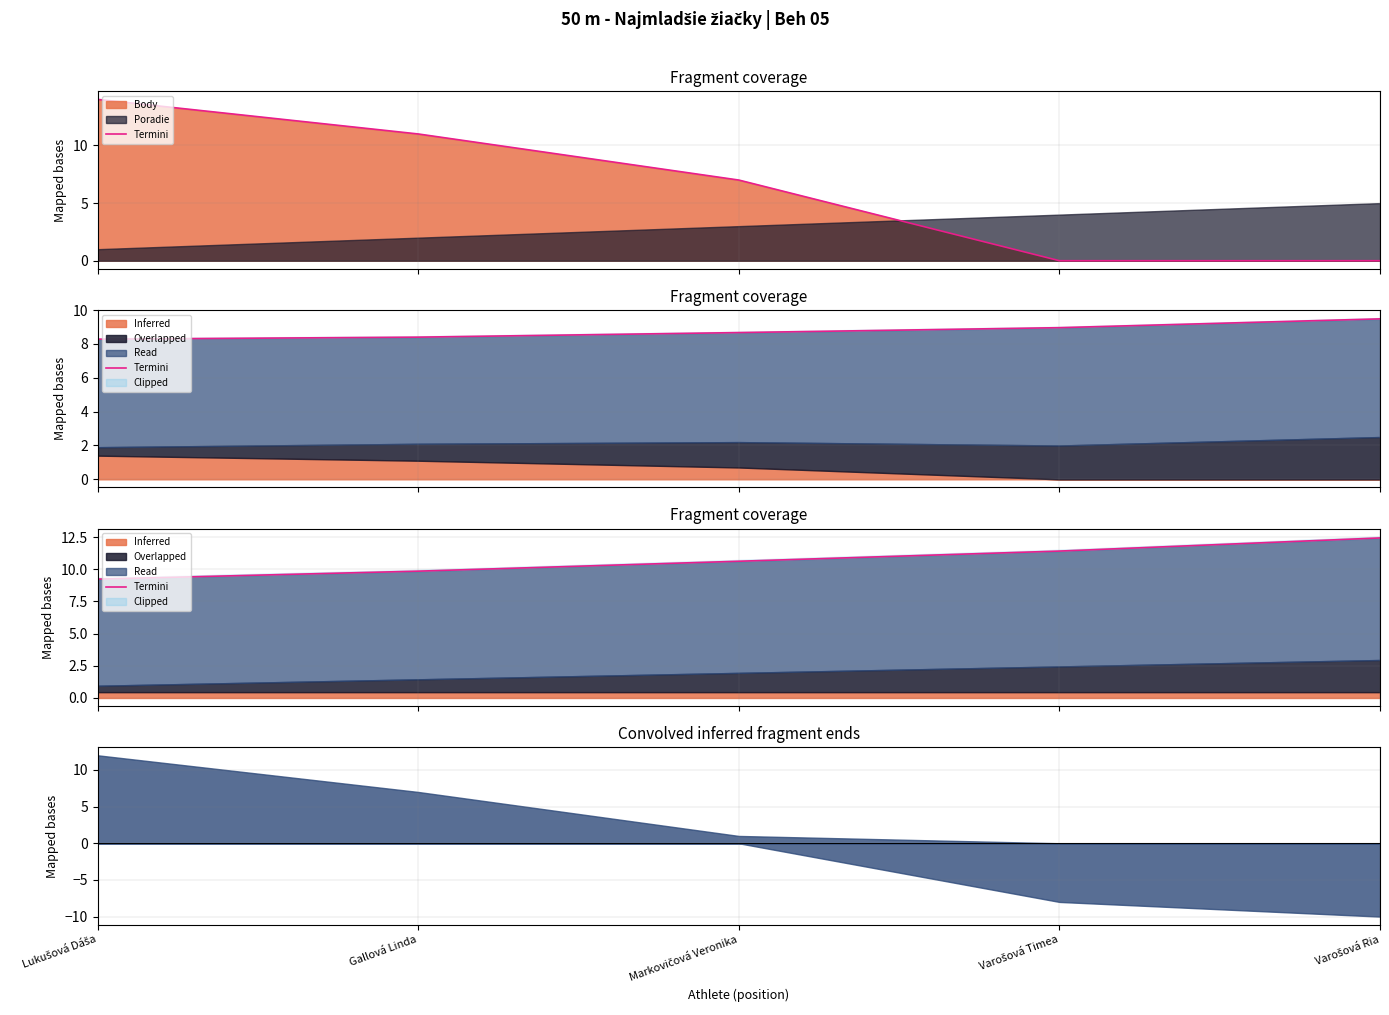

How many values are below 10?

2